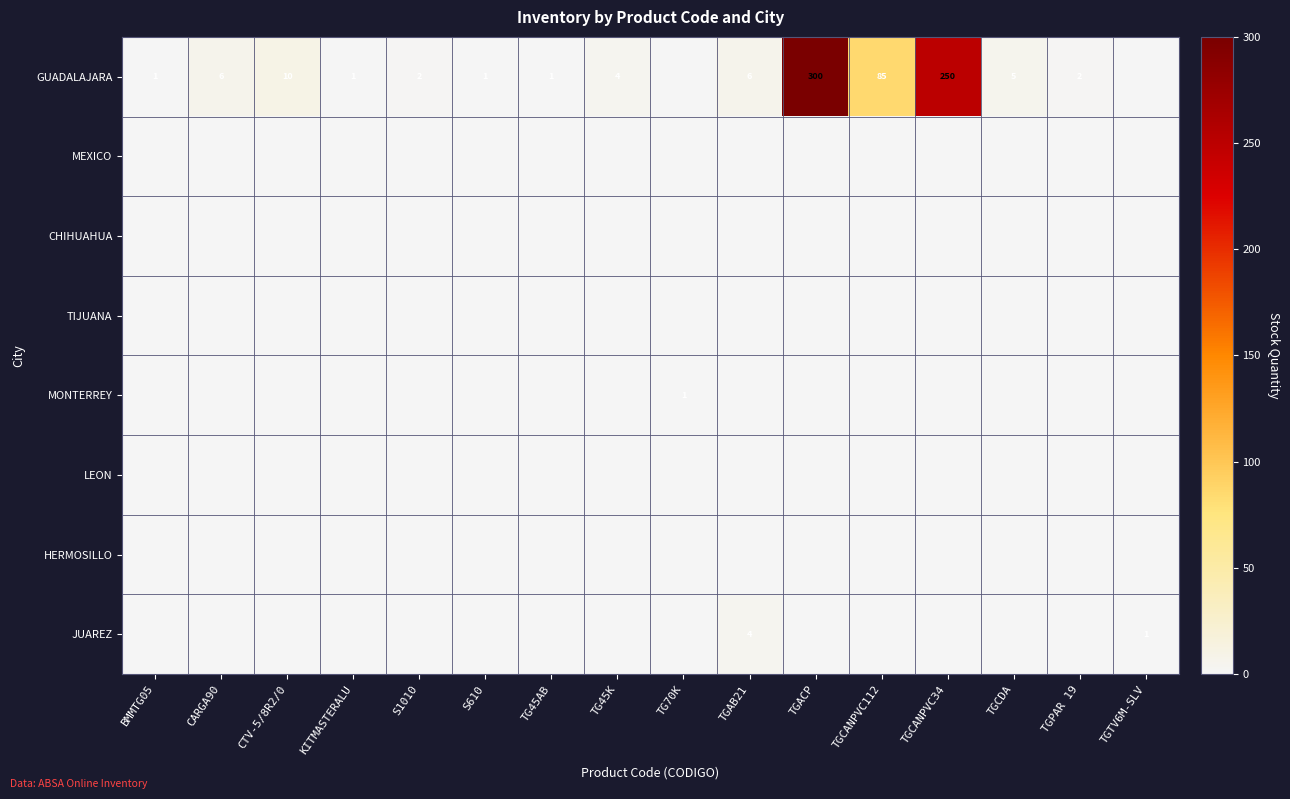

Which series changed the most between KITMASTERALU and TGCANPVC34?

GUADALAJARA